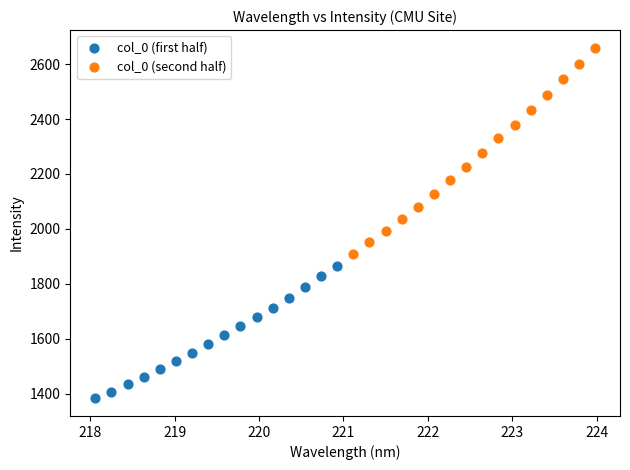

Which series reaches the maximum Y coordinate?

col_0 (second half)